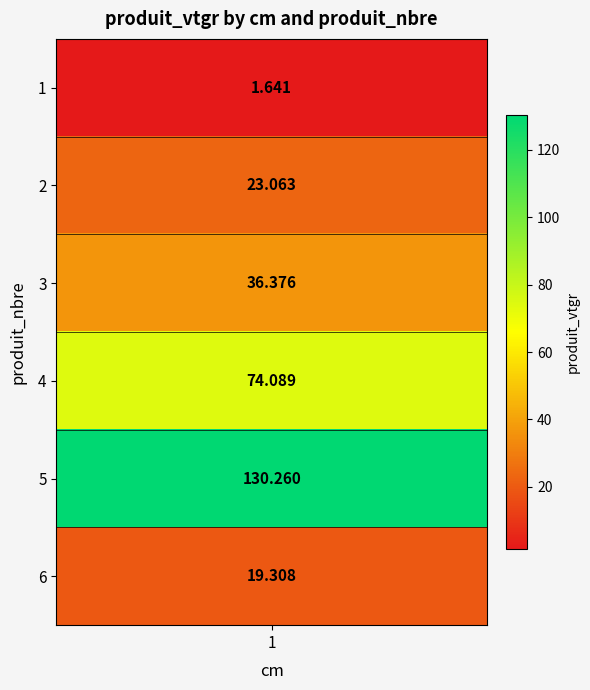

What is the sum of all values?

284.7